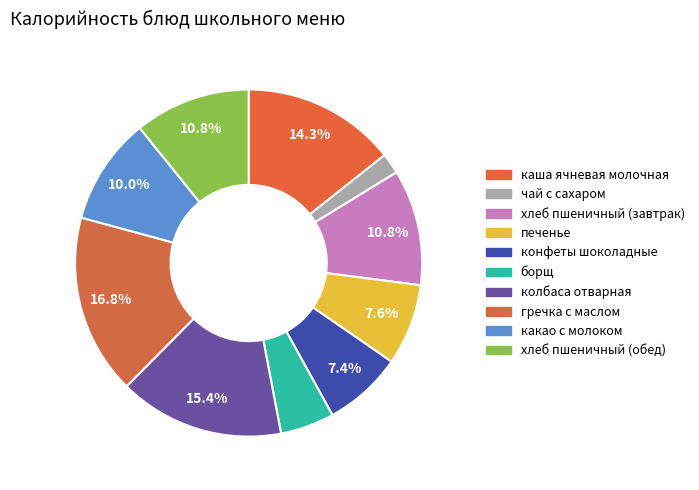

Between хлеб пшеничный (завтрак) and гречка с маслом, which is larger?

гречка с маслом